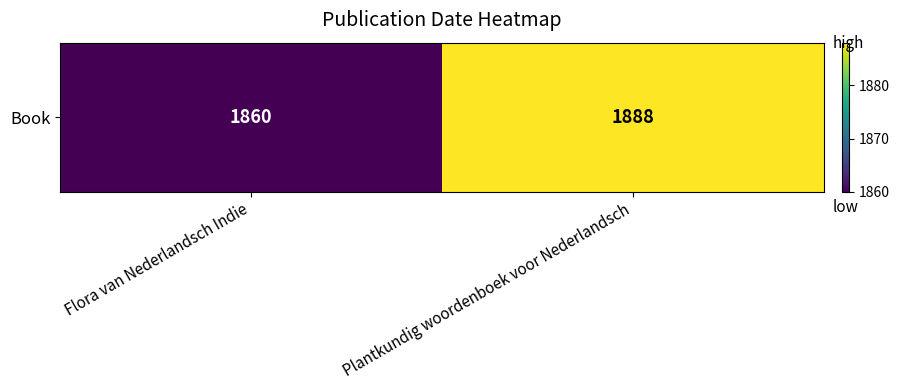

Which has a higher value, Plantkundig woordenboek voor Nederlandsch or Flora van Nederlandsch Indie?

Plantkundig woordenboek voor Nederlandsch